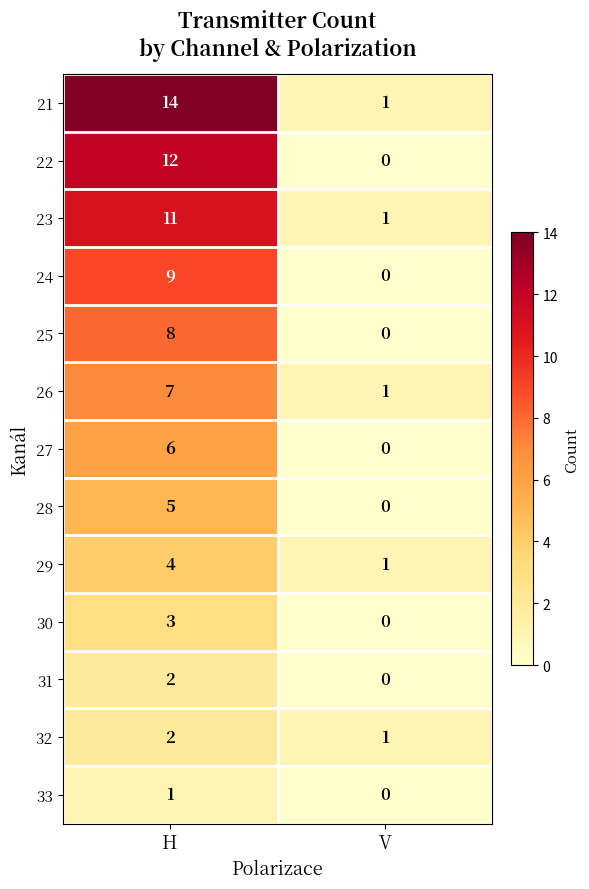

The 32 series shows 1 at V. True or false?

True